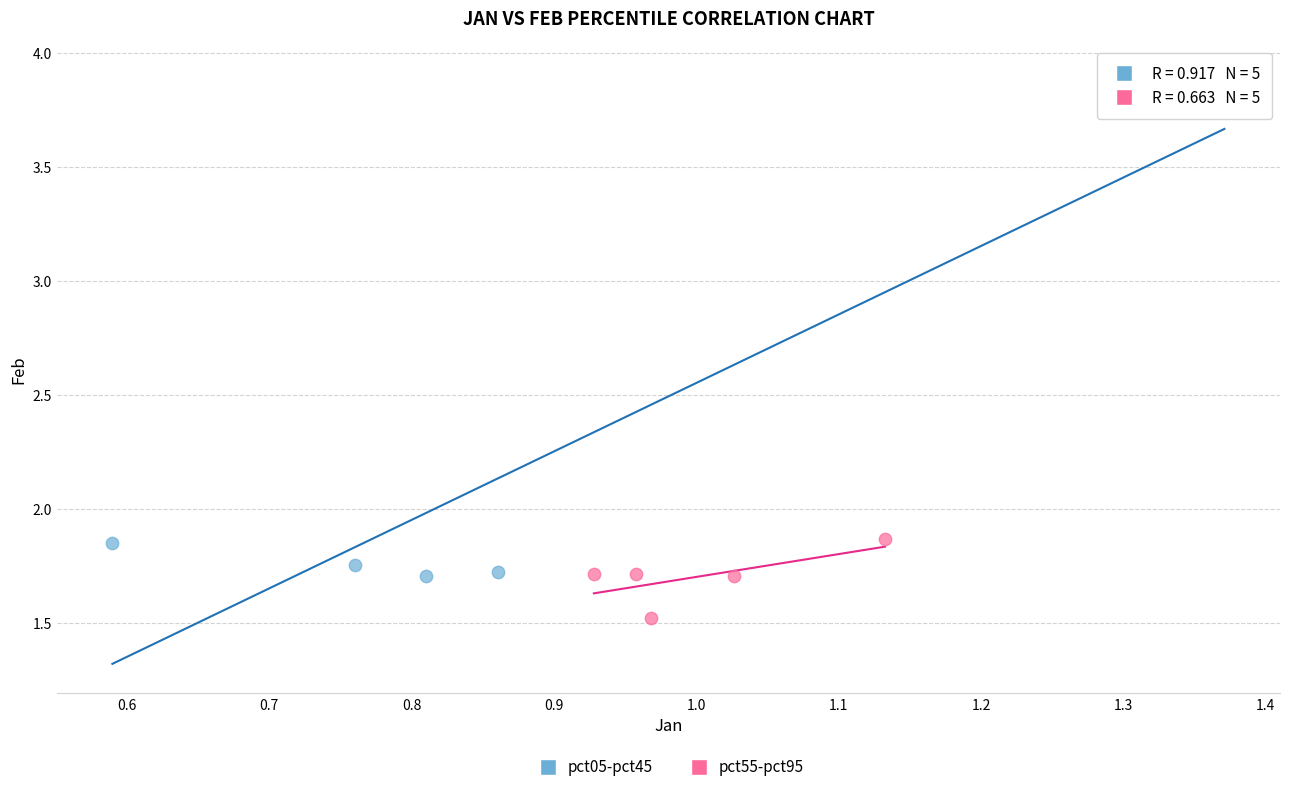

Which series reaches the maximum Y coordinate?

pct05-pct45